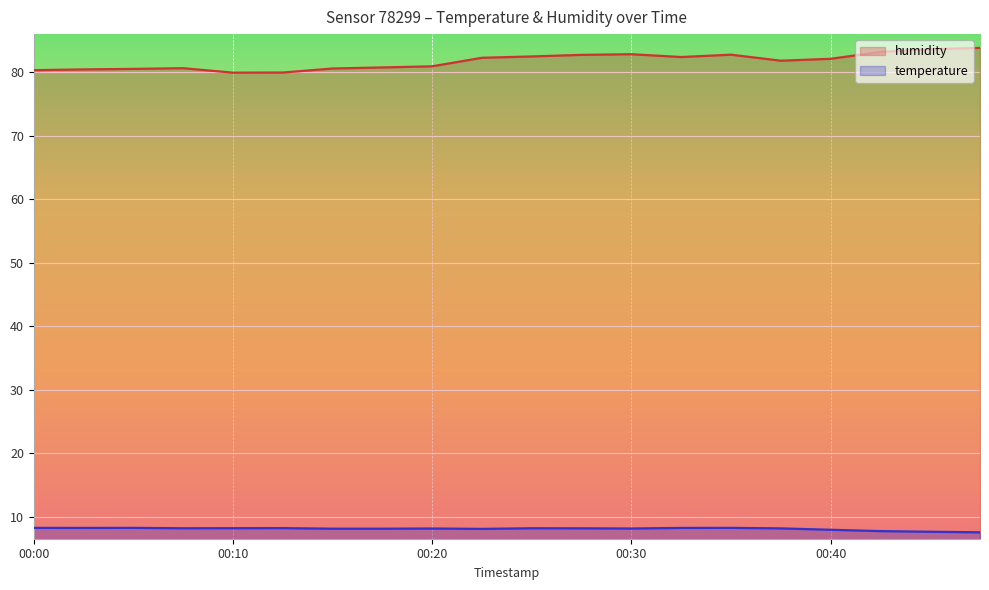

Which series has the largest total across all categories?

humidity